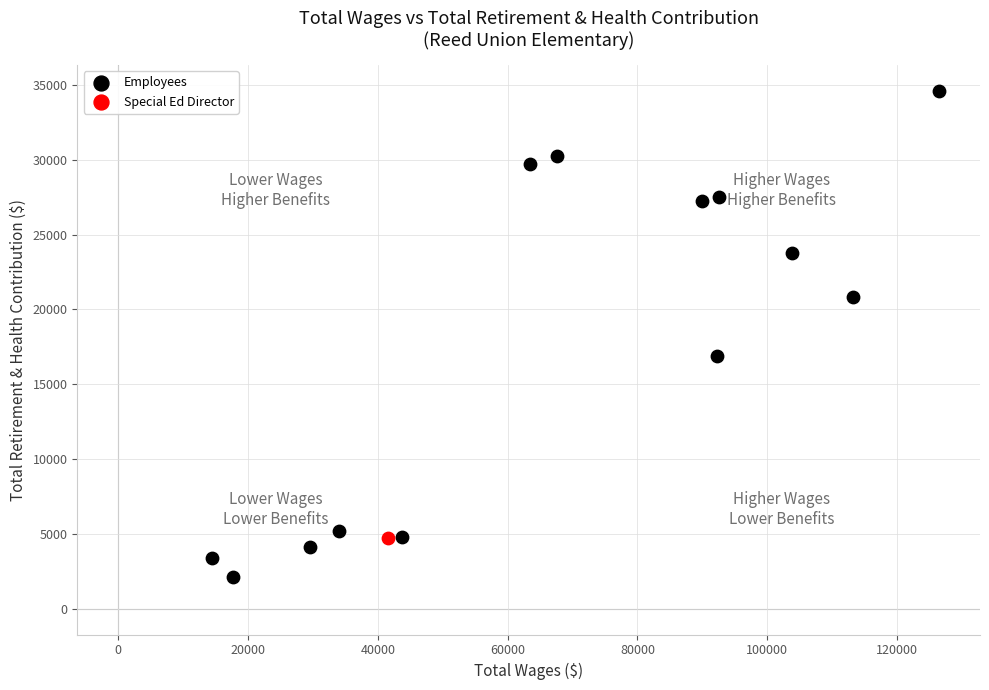

What are all the series names shown in the legend?

Employees, Special Ed Director